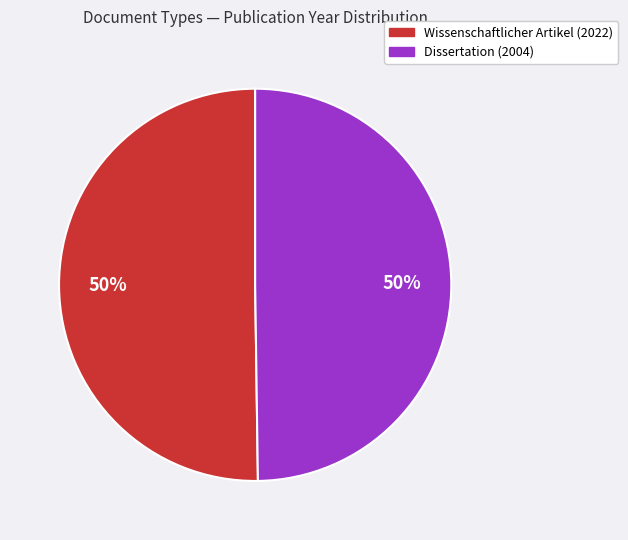

What is the ratio of the value at Wissenschaftlicher Artikel (2022) to the value at Dissertation (2004)?

1.0